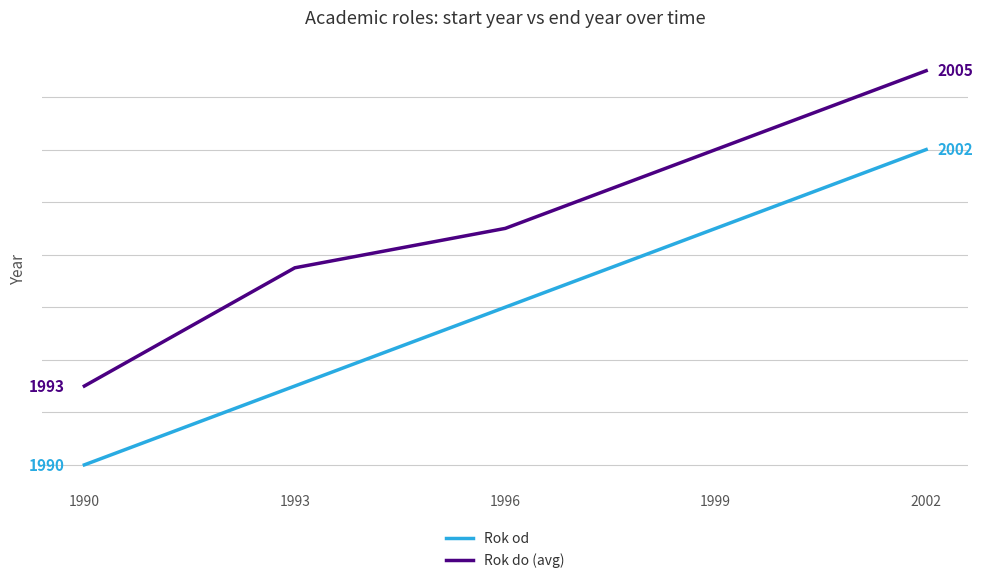

What is the smallest value displayed?

1990.0